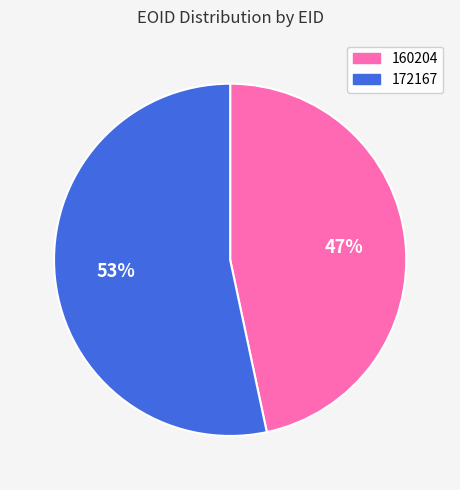

Does 160204 represent more than half of the total?

No